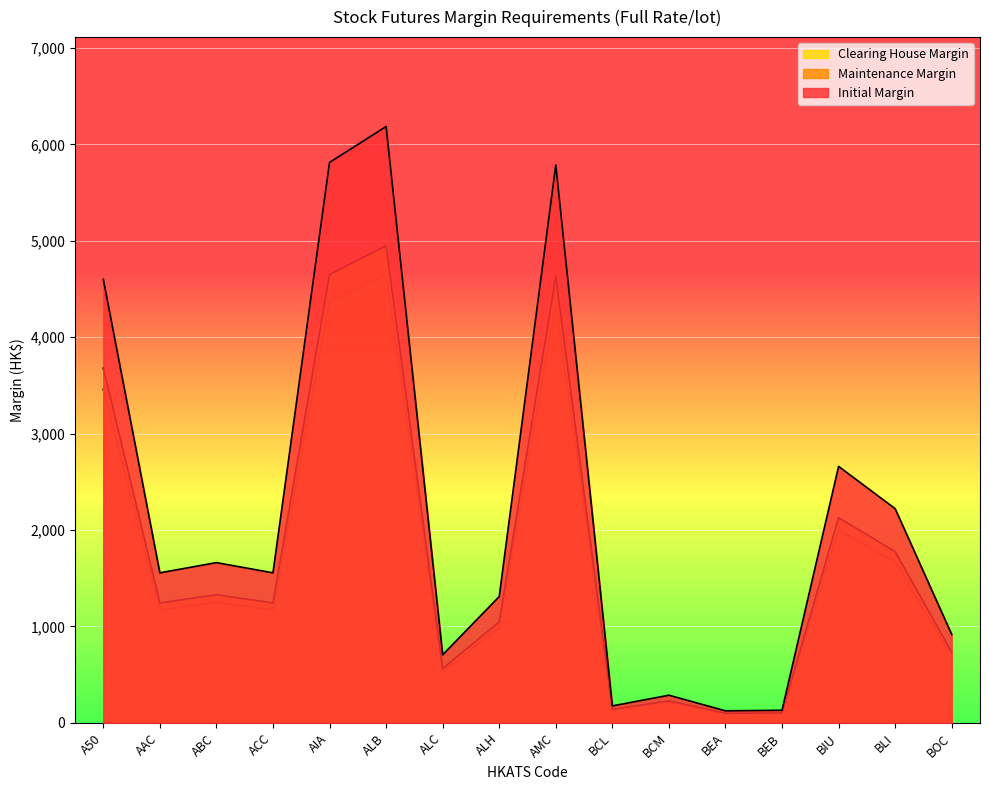

List the series in order of their peak value, highest first.

Initial Margin, Maintenance Margin, Clearing House Margin